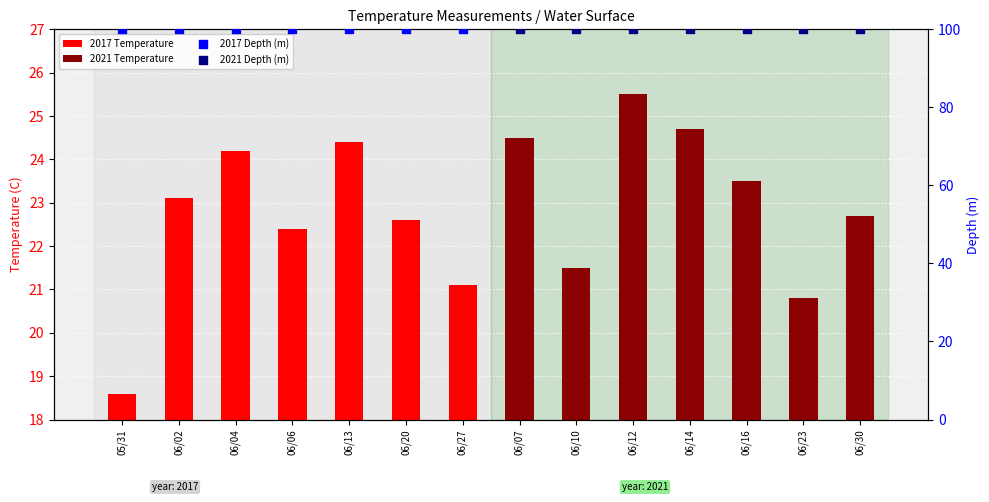

Which series has the largest total across all categories?

2017 Depth (m)